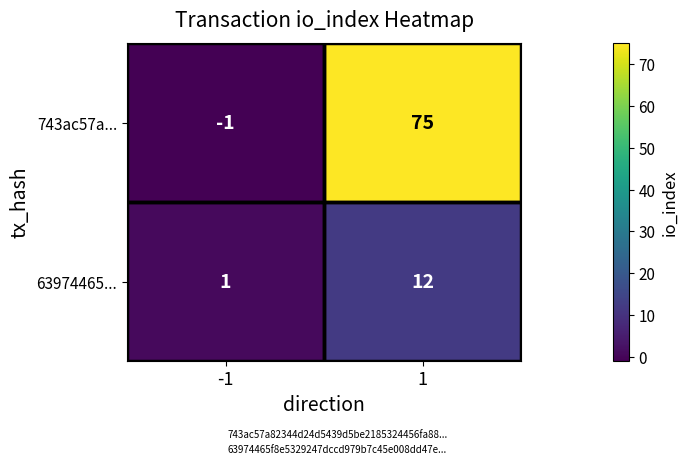

What value does the 63974465... series have at 1?

12